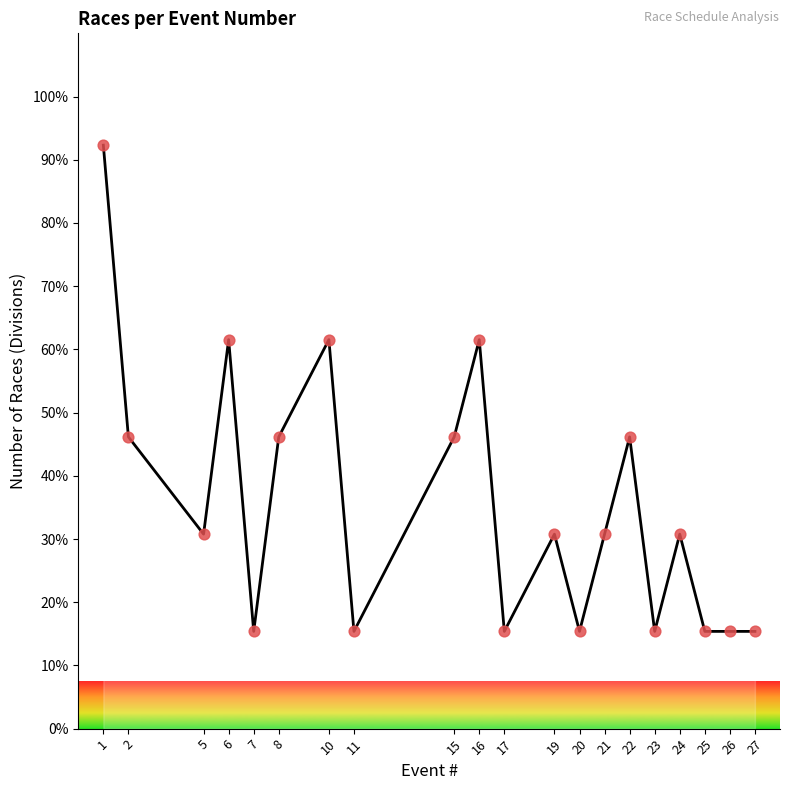

Which has a higher value, 21 or 26?

21